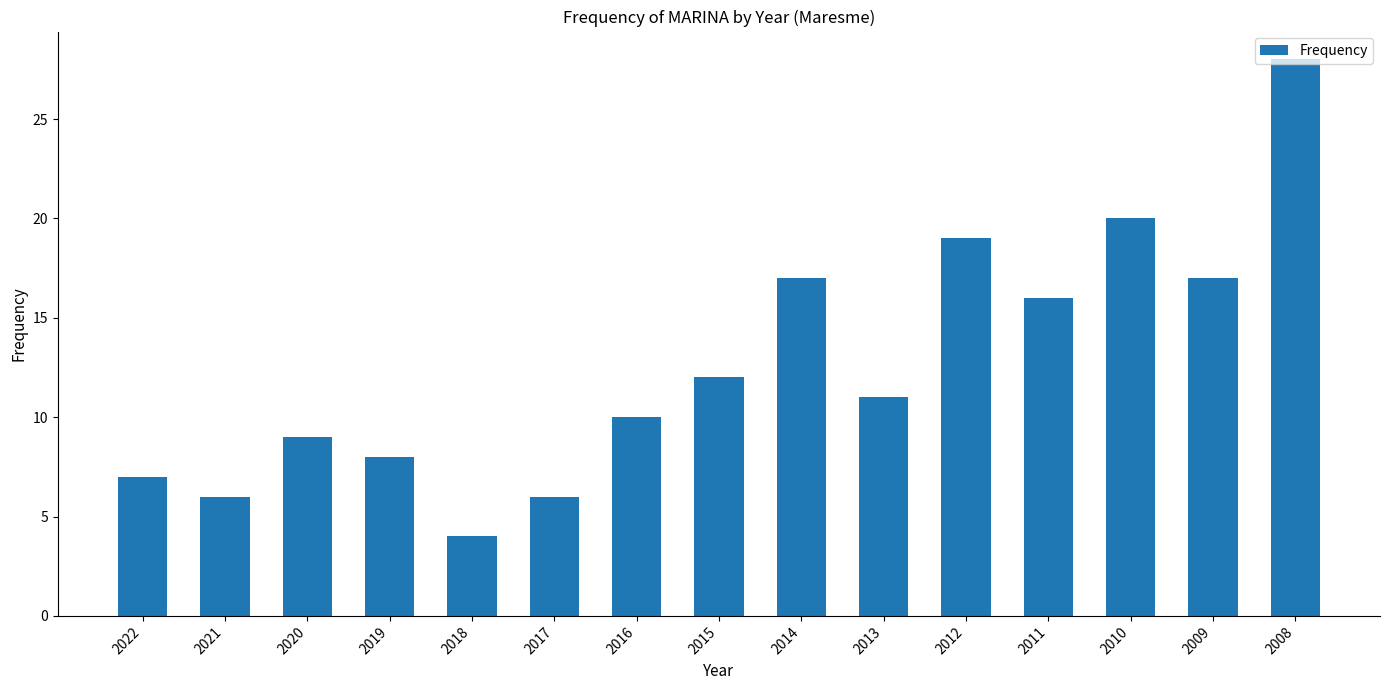

Approximately how many times larger is the value at 2018 compared to 2020?

0.4